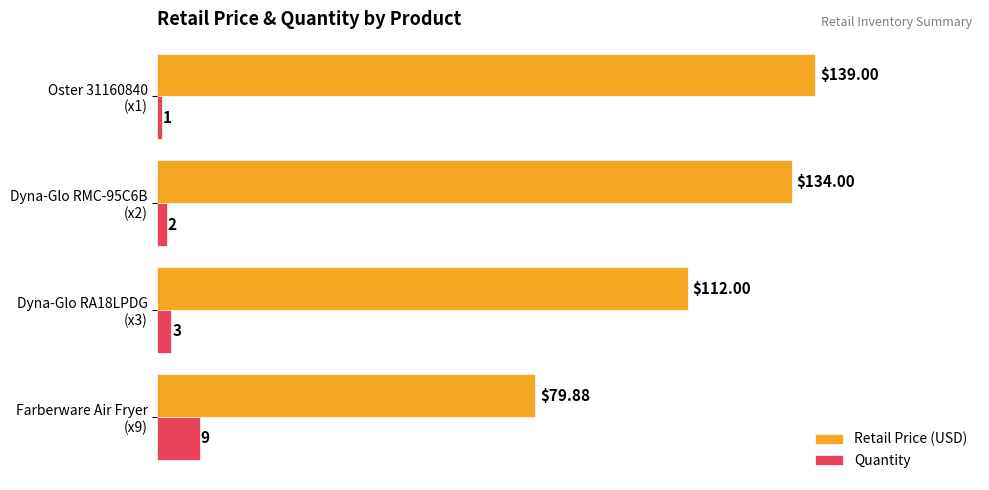

At how many categories does at least one series exceed 69?

4